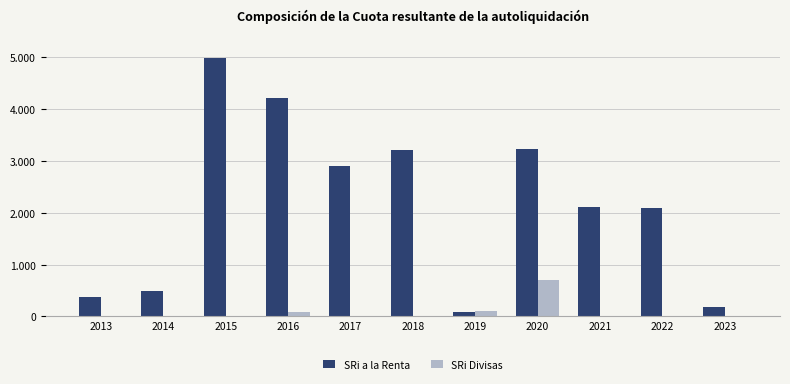

Which category has the highest value across all series?

2015